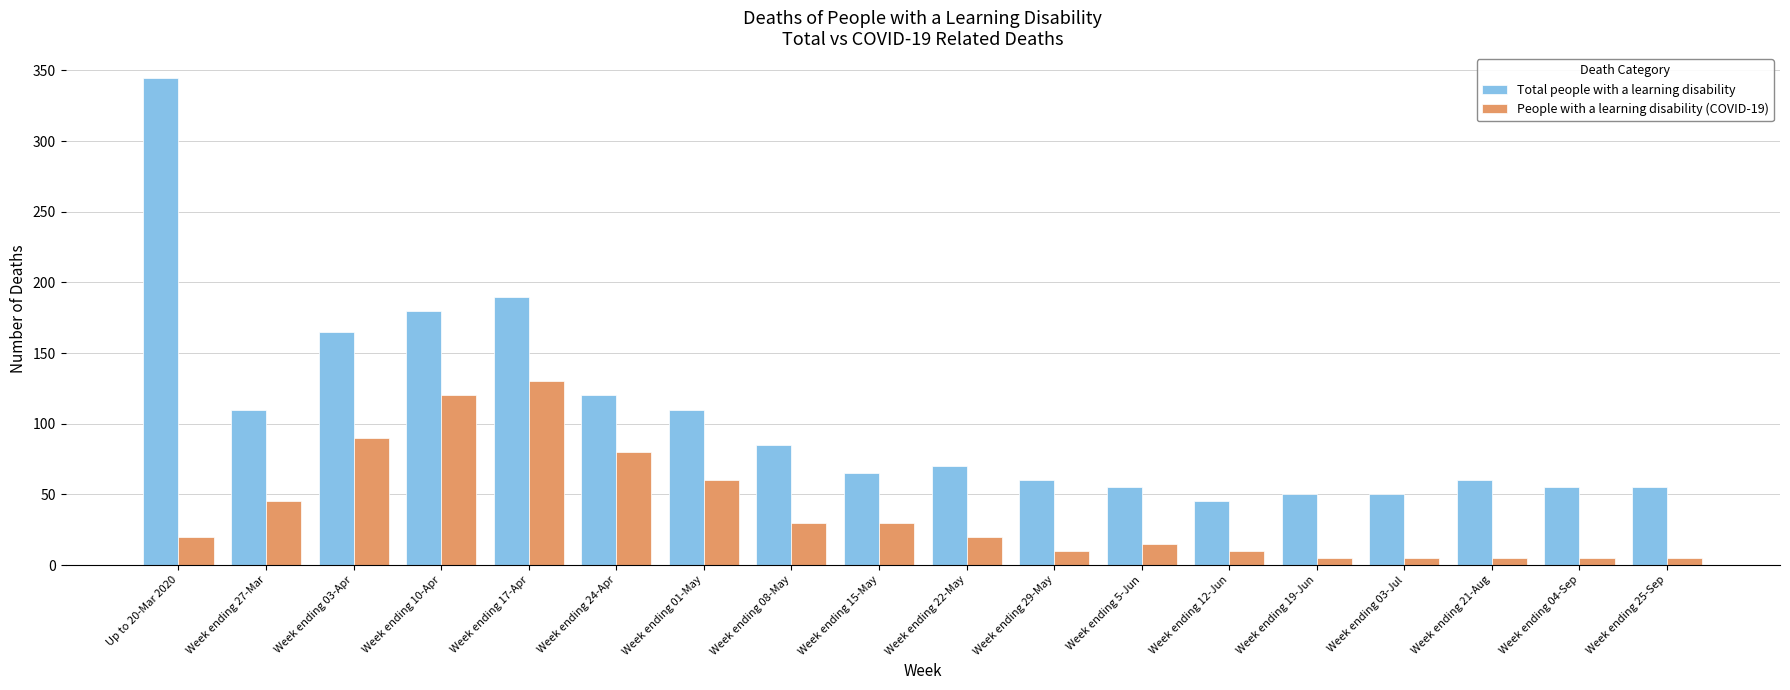

What is the difference between the second highest and second lowest values in the Total people with a learning disability series?

140